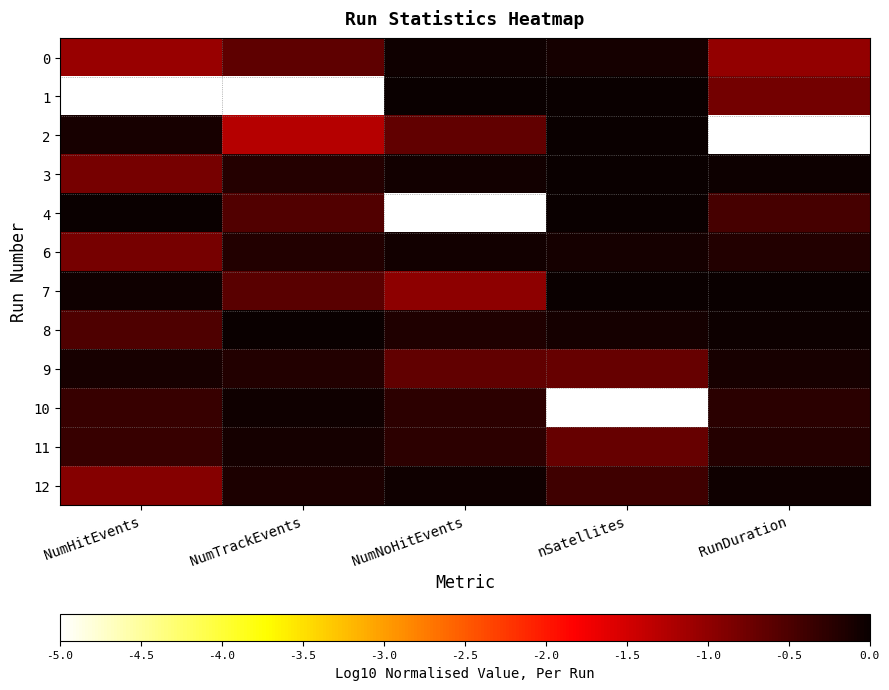

Which has a higher value, NumTrackEvents or RunDuration?

NumTrackEvents